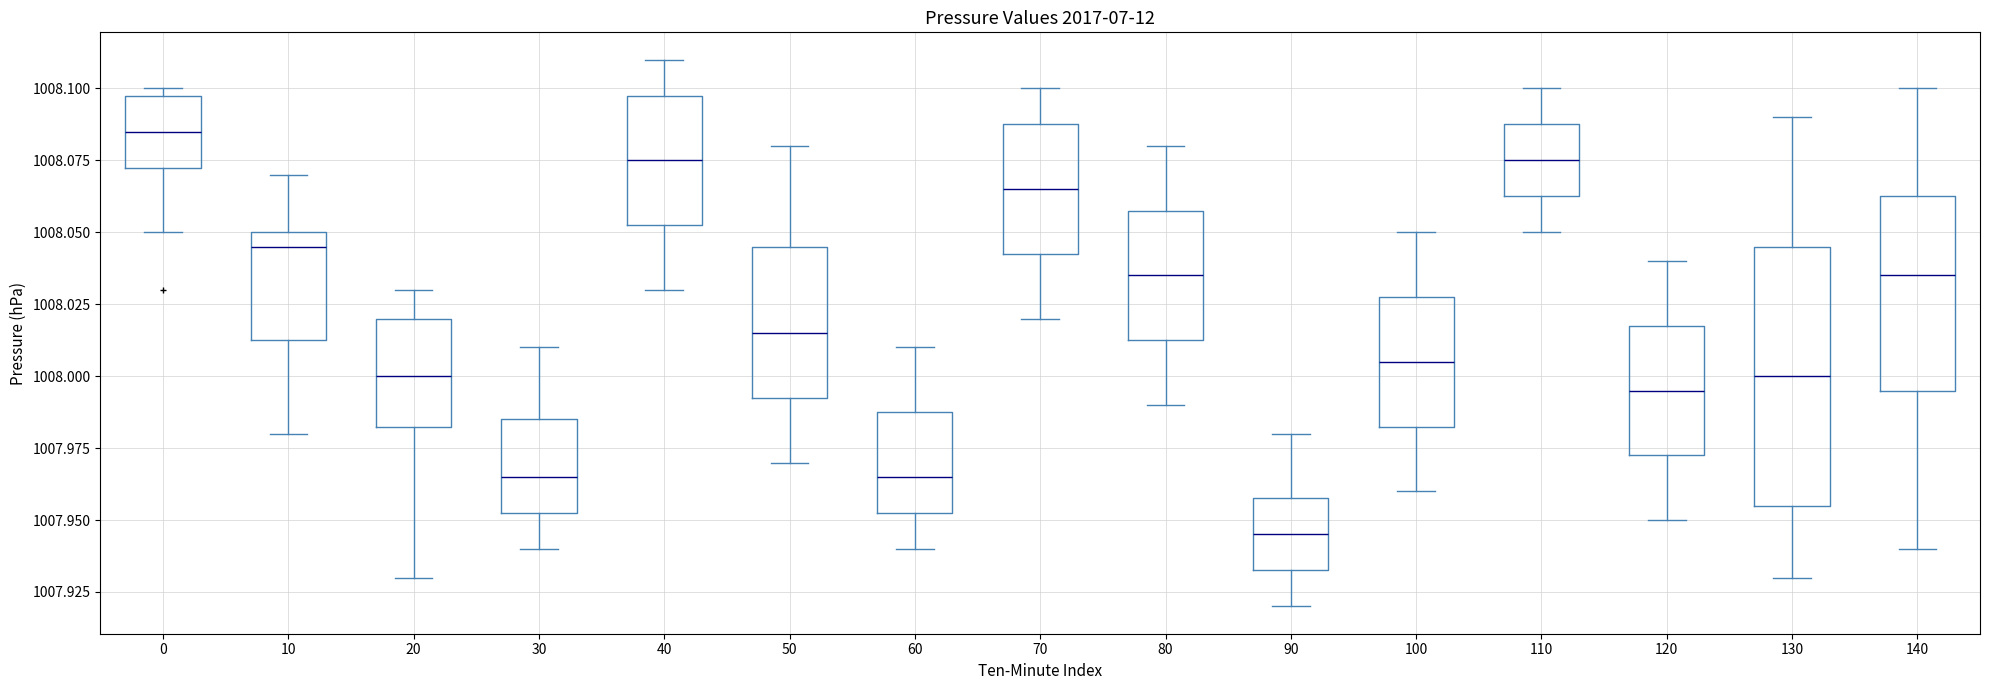

Which box is the tallest, from its lower edge to its upper edge?

130